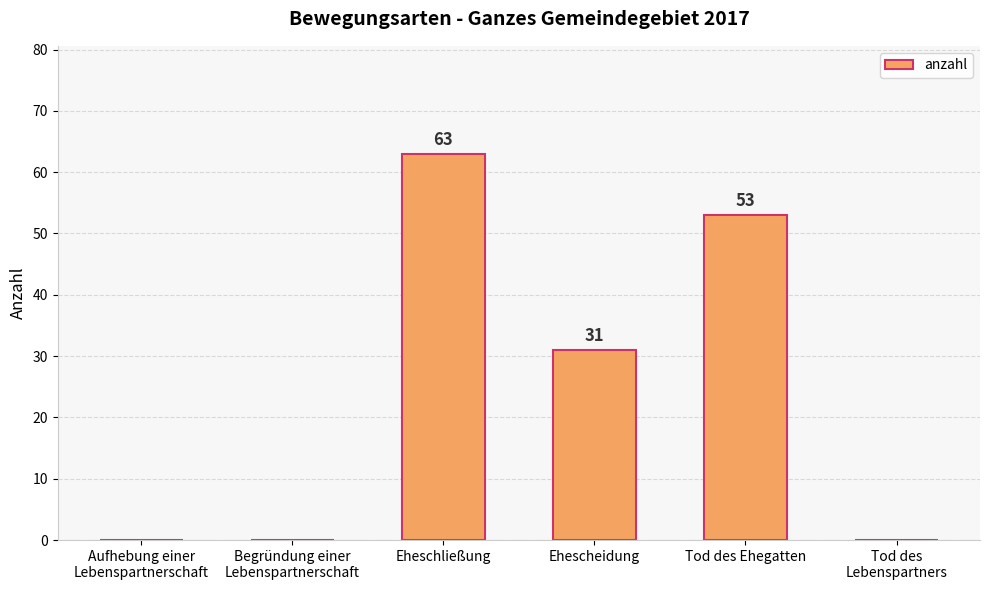

What is the greatest value displayed?

63